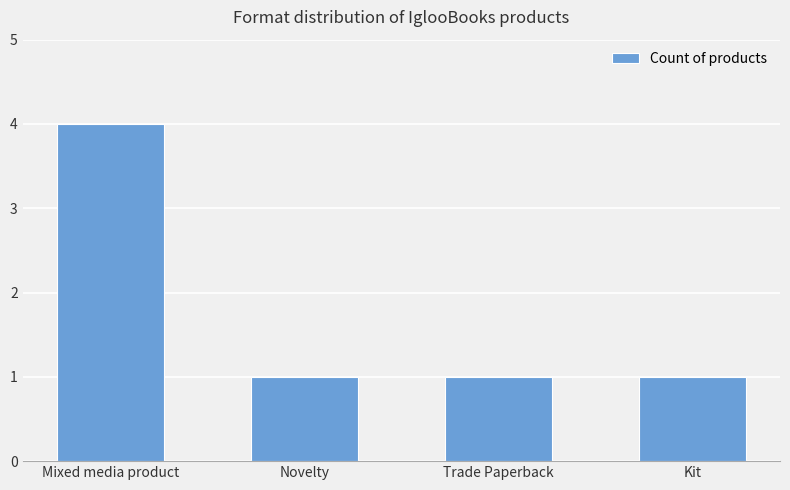

How many data points does each series have?

4